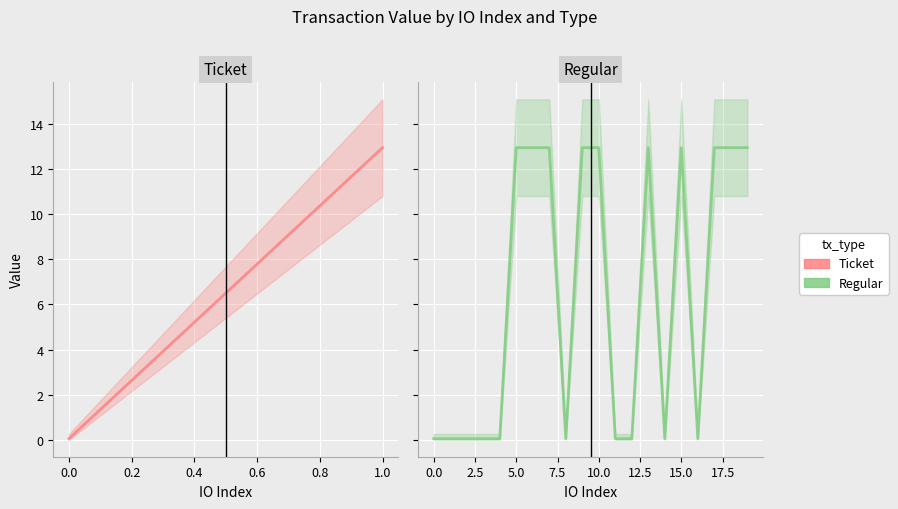

True or false: Ticket mean and Regular mean intersect in this chart.

False